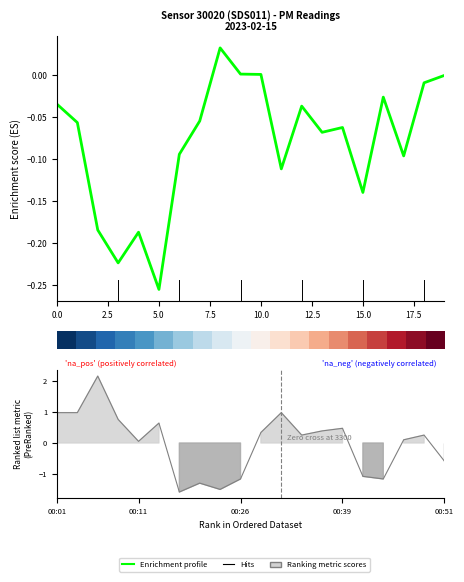

True or false: the data has more than 0 interior local peaks.

True